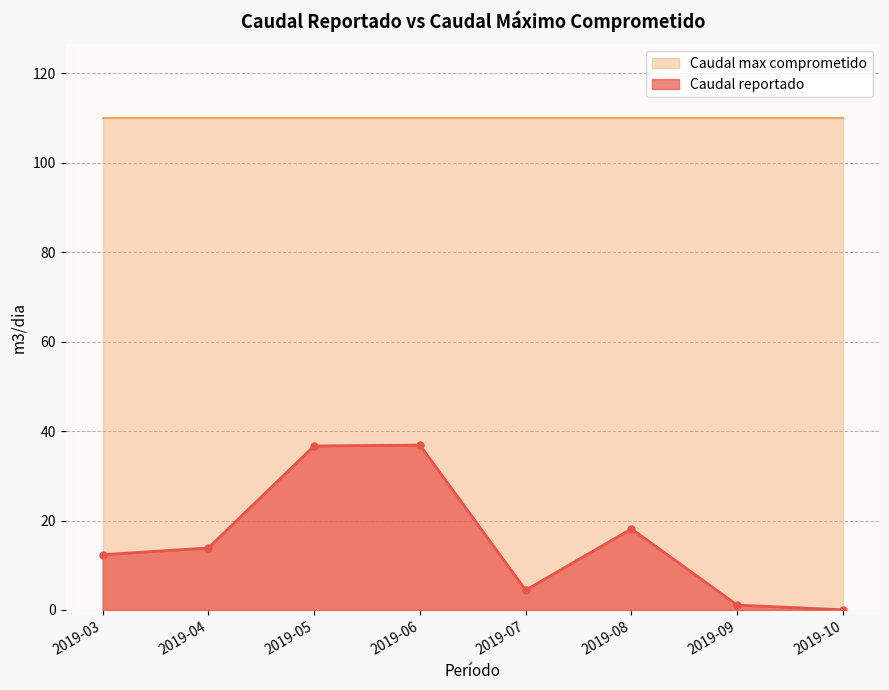

Where is the first local maximum?

2019-06